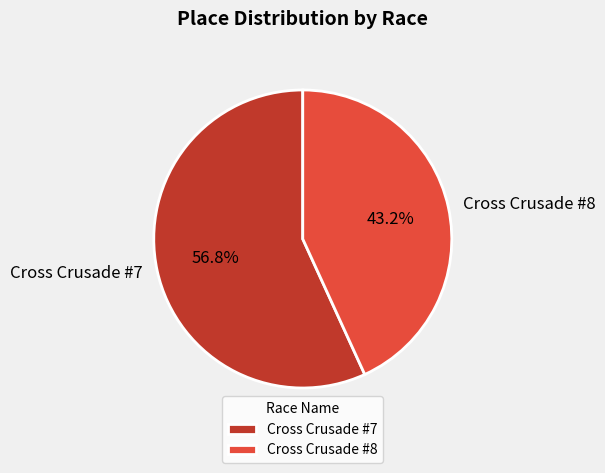

What is the smallest slice in the pie chart?

Cross Crusade #8